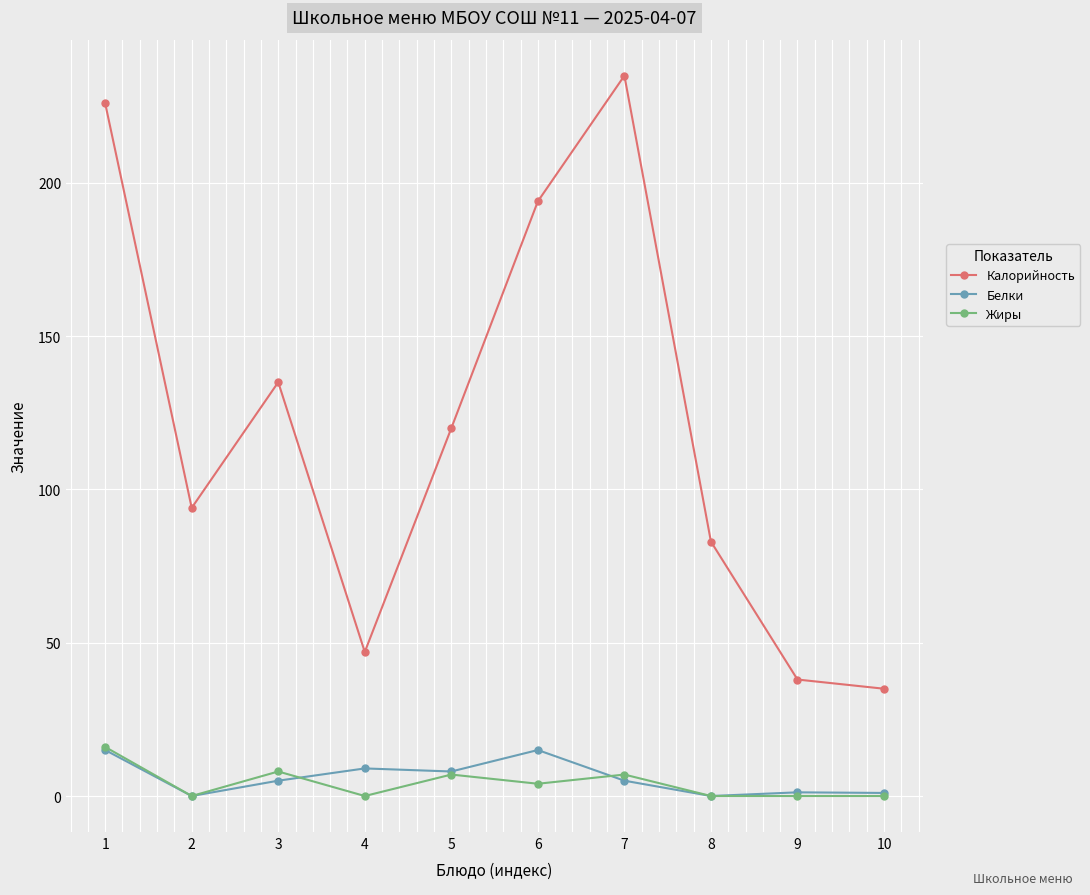

Read the Белки value at 4.

9.0